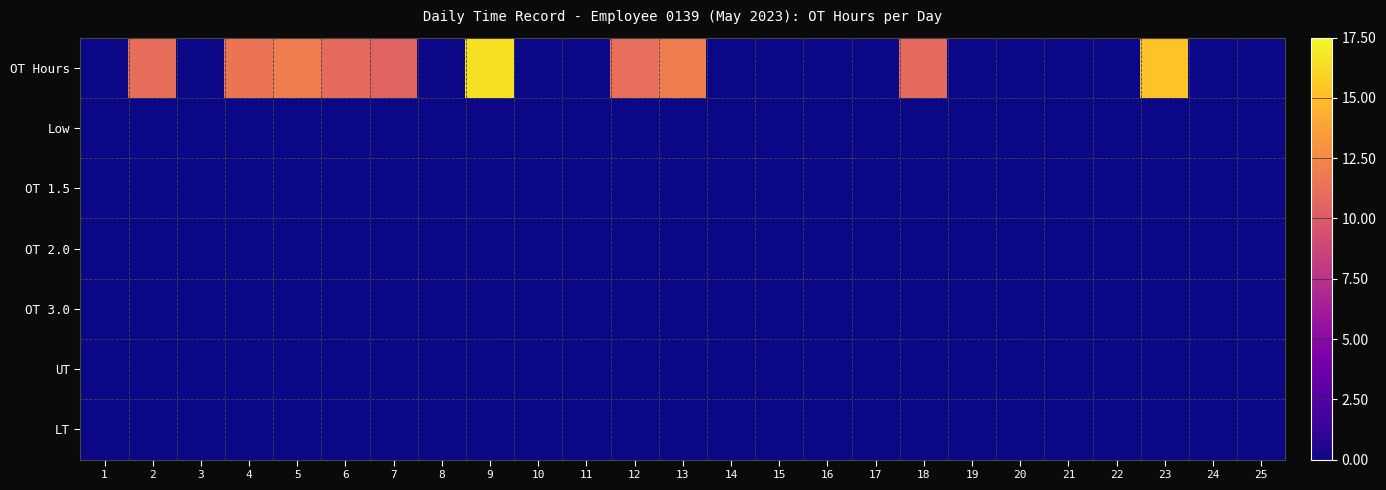

At which category is the sum across all series the highest?

9